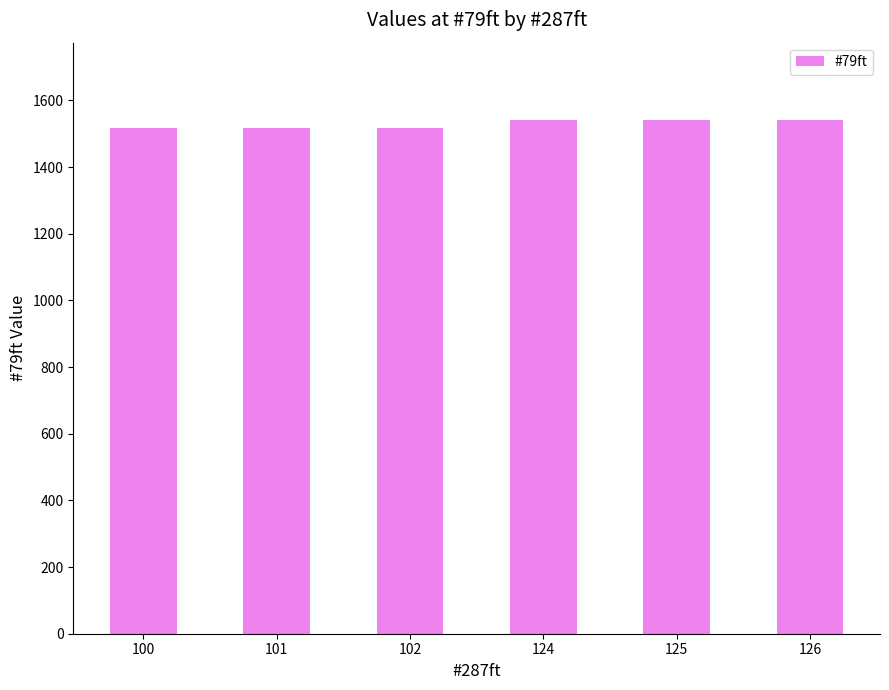

What is the difference between the maximum and minimum values?

26